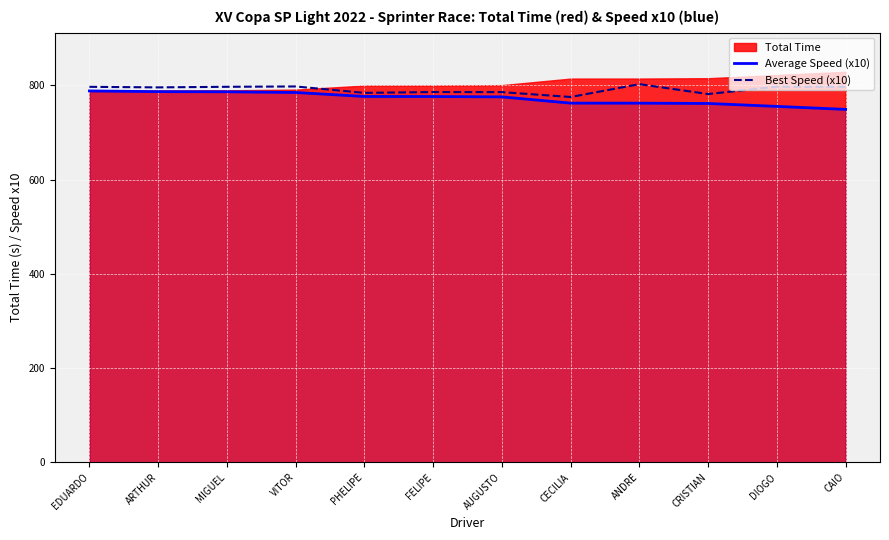

At how many categories does at least one series exceed 771?

12